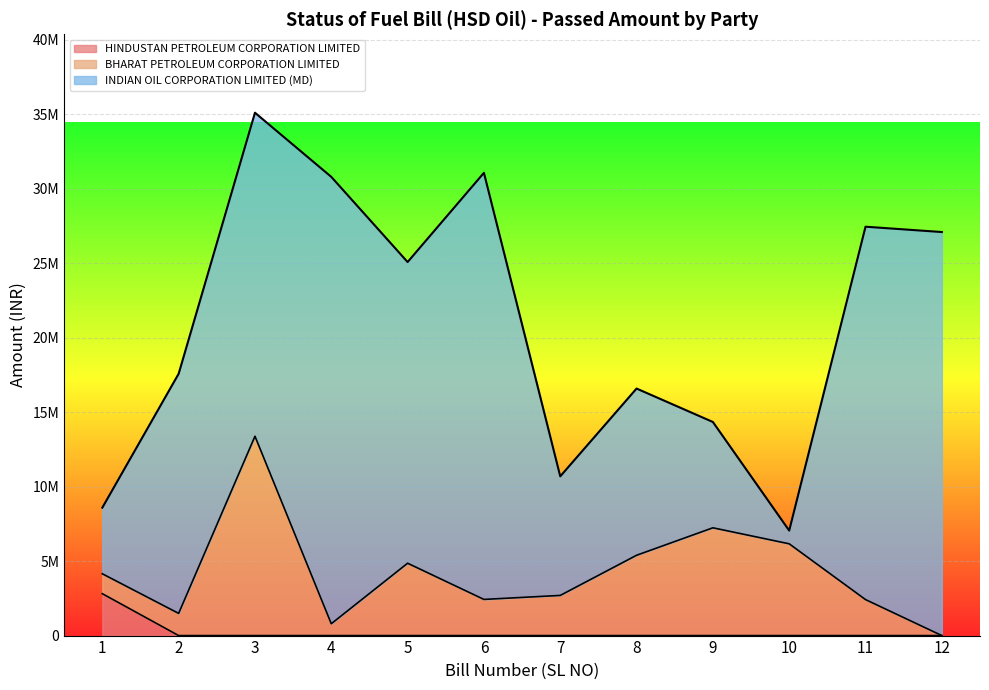

Is it true that BHARAT PETROLEUM CORPORATION LIMITED equals 1469464 at 5?

False